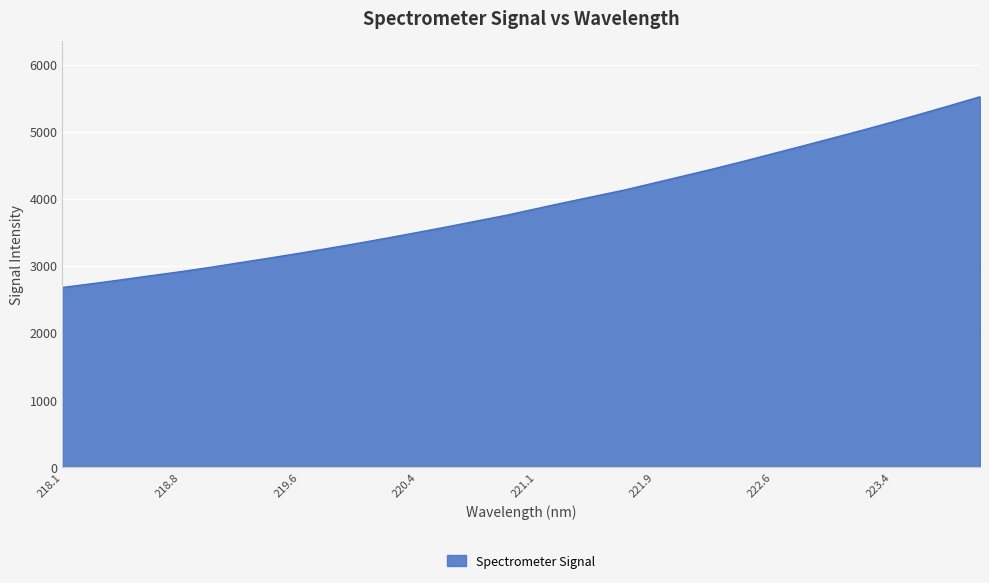

What is the greatest value displayed?

5524.0